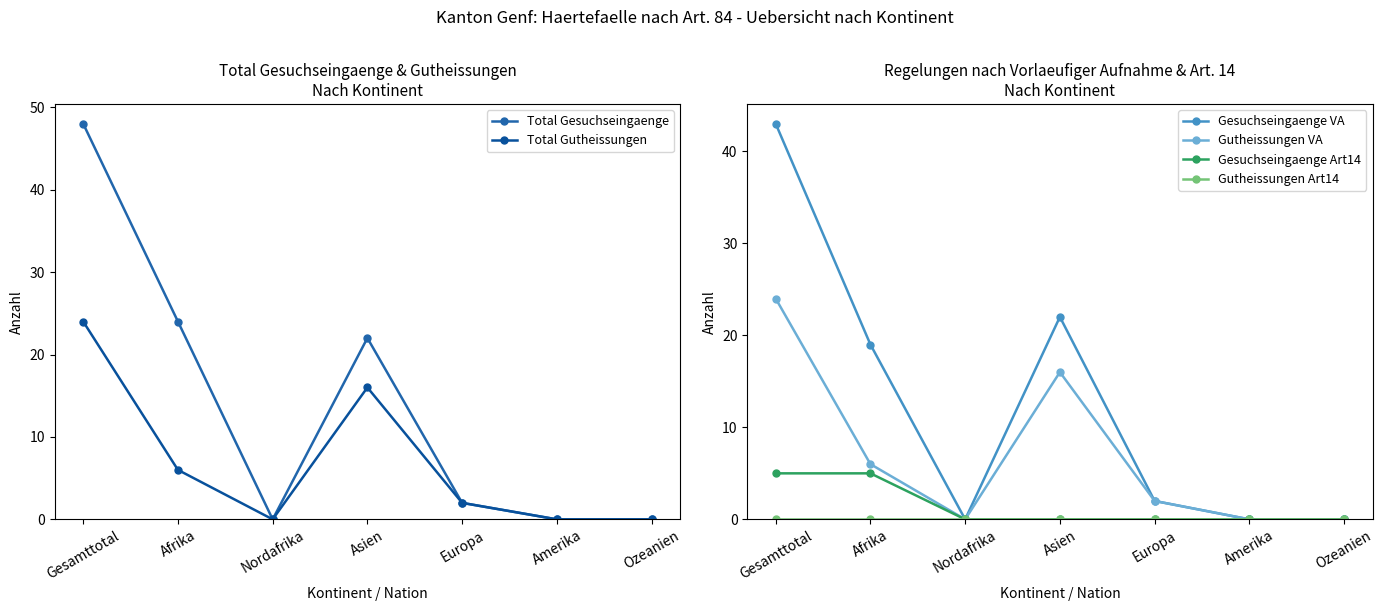

At which category does Total Gutheissungen reach its first local valley?

Nordafrika